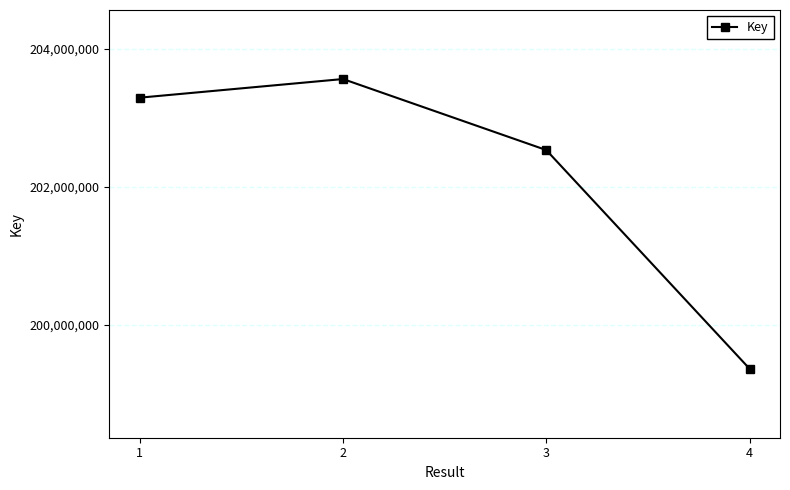

True or false: the data has more than 1 interior local peaks.

False